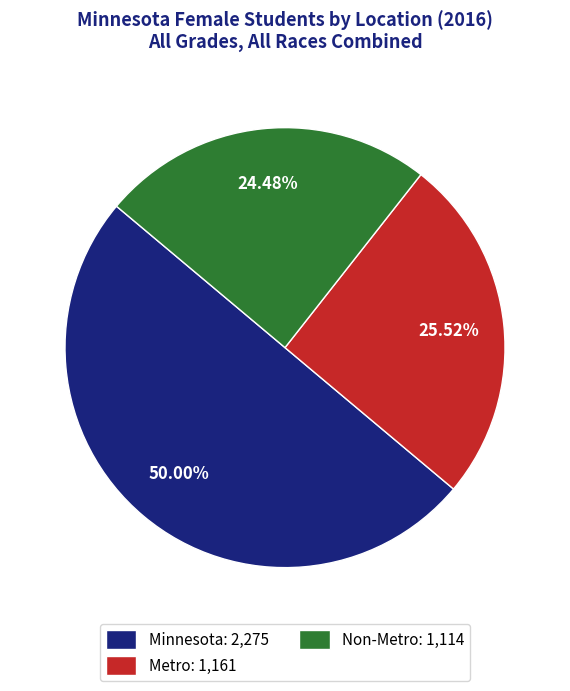

Is Metro: 1,161 the majority of the pie?

No